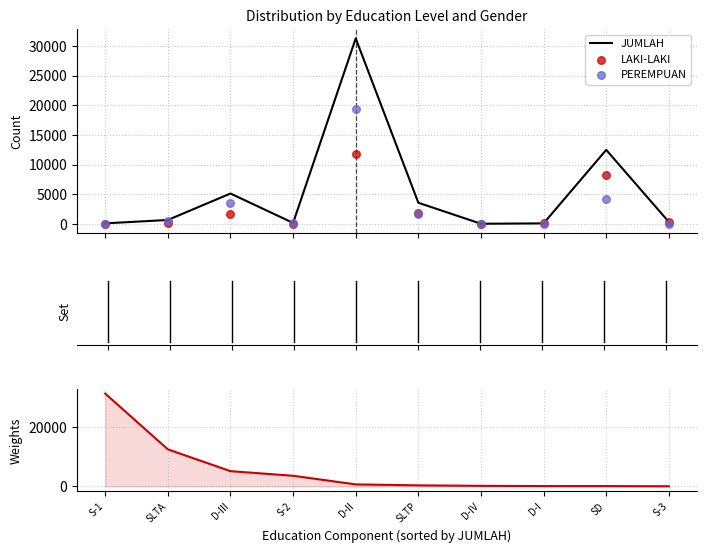

Which series has the largest total across all categories?

JUMLAH